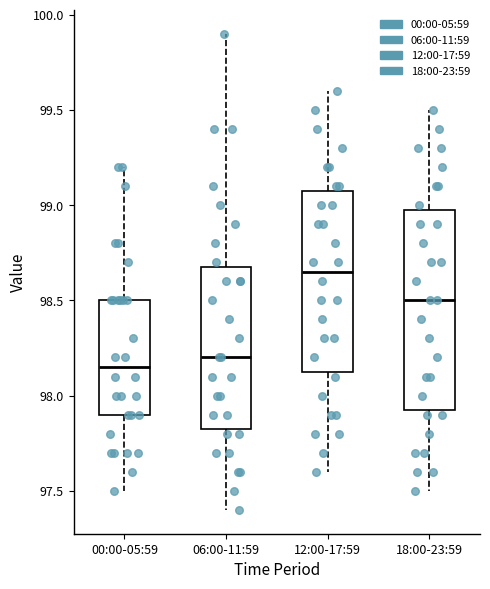

Reading left to right, transcribe this box plot: for each box, give where its median line is, the range the box spans, and where its two whiskers end, as read against the y-axis. The values are not printed on the chart, so give them approximately, as read against the axis.

00:00-05:59: median 98.15, box 97.90 to 98.50, whiskers 97.50 to 99.20
06:00-11:59: median 98.20, box 97.85 to 98.70, whiskers 97.40 to 99.90
12:00-17:59: median 98.65, box 98.15 to 99.10, whiskers 97.60 to 99.60
18:00-23:59: median 98.50, box 97.95 to 99.00, whiskers 97.50 to 99.50